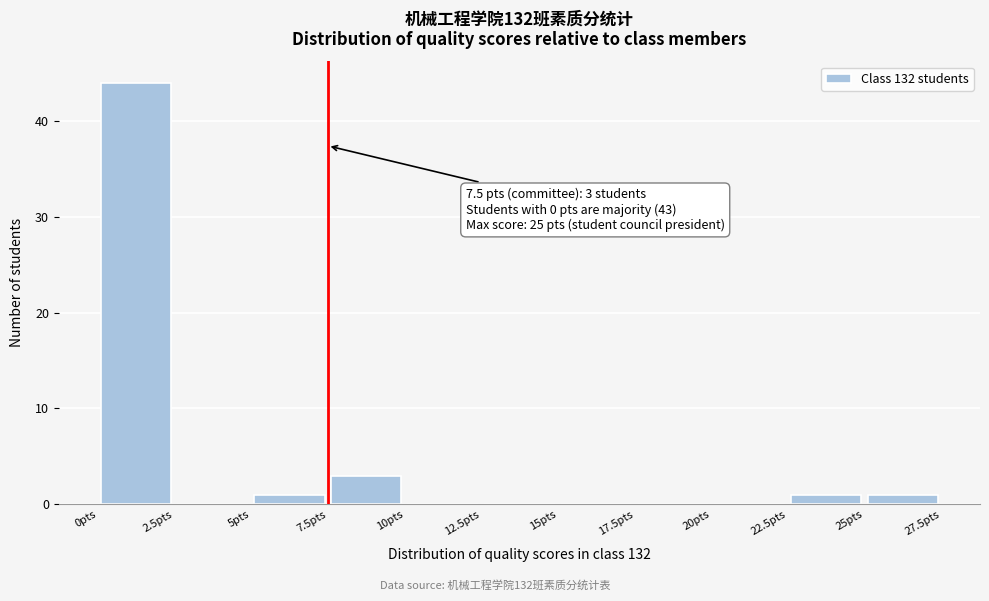

Over which range of the x-axis is the bar tallest?

0.0 to 2.5